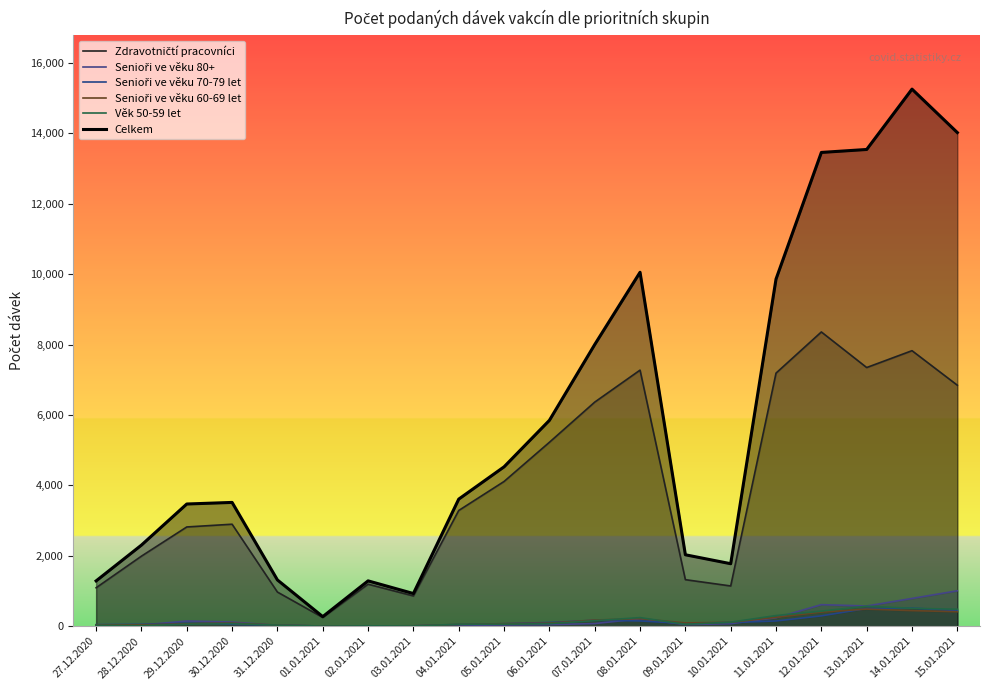

At which category is the sum across all series the highest?

14.01.2021